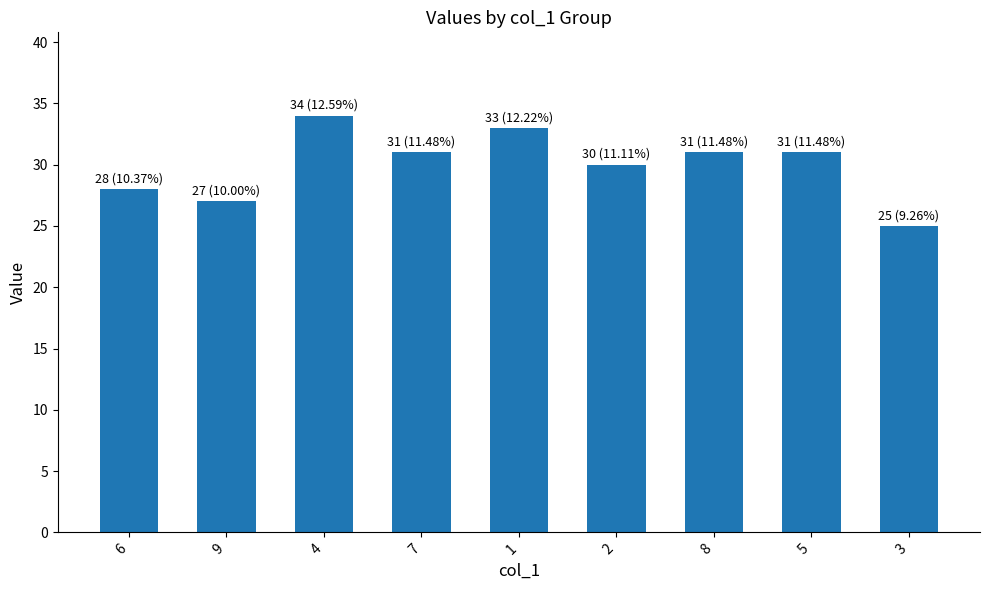

How many data points does each series have?

9